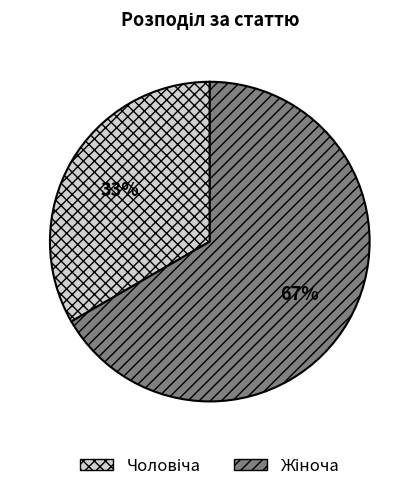

Is there any slice that represents more than half of the pie?

Yes